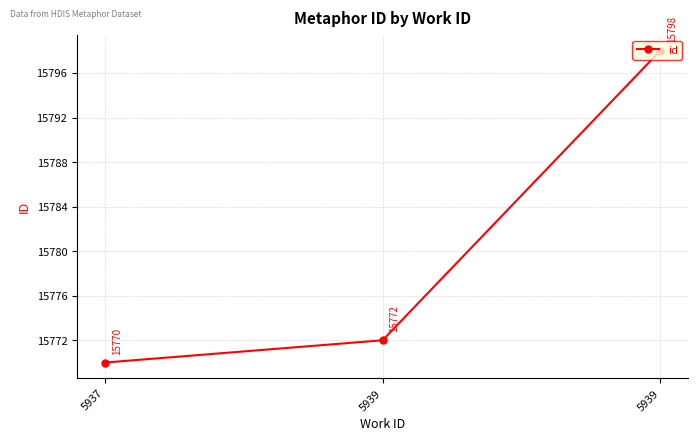

What is the value of the 2nd point from the left?

15772